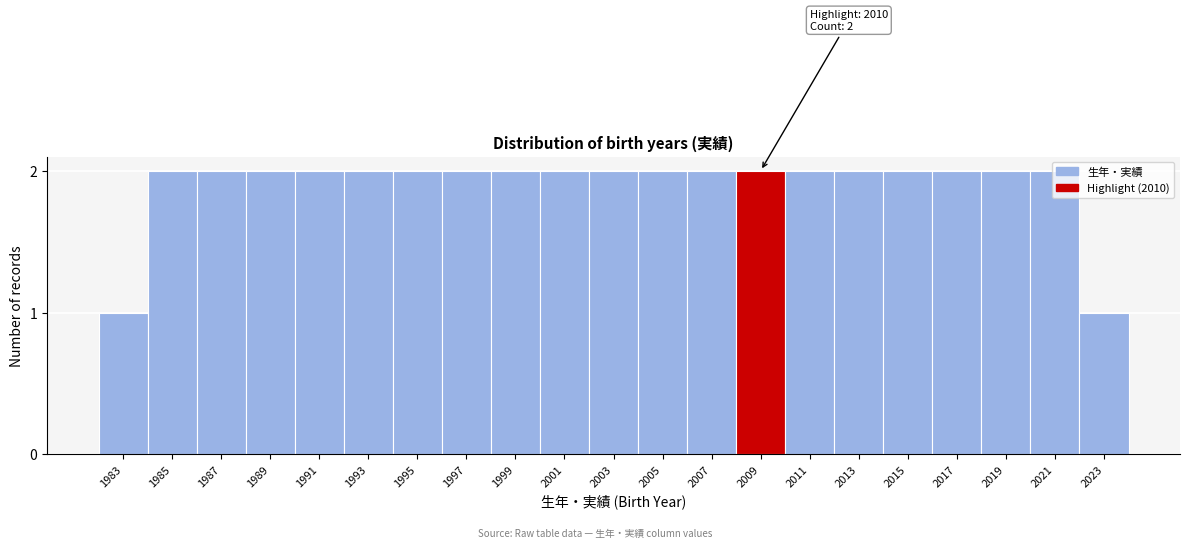

The chart shows a value of 3 at 2001. True or false?

False